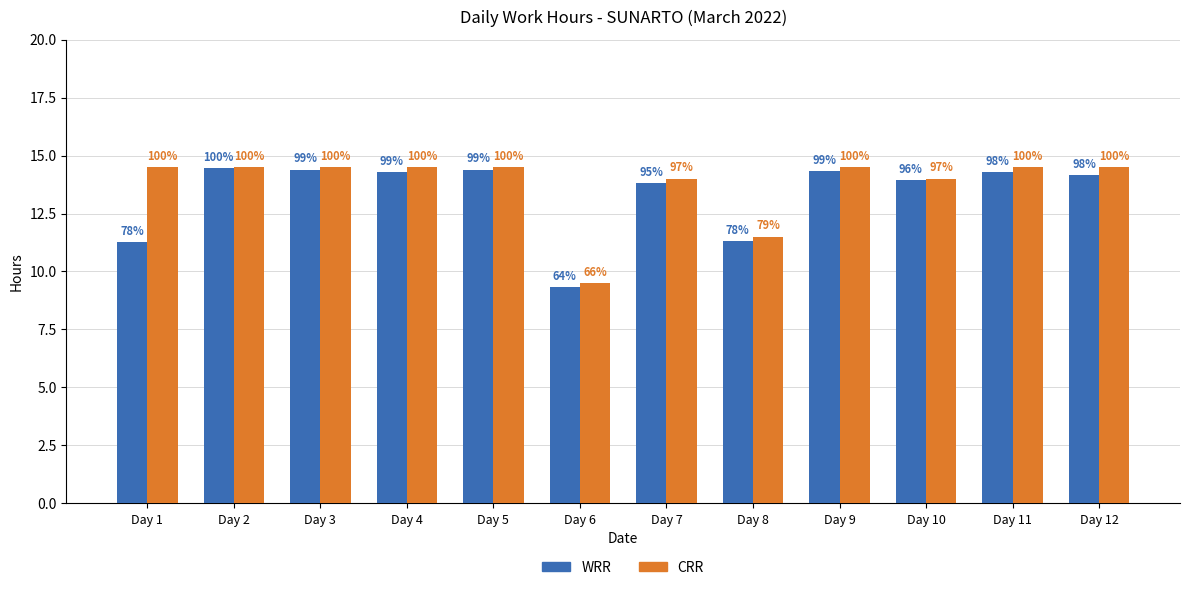

How many groups of bars are there?

12